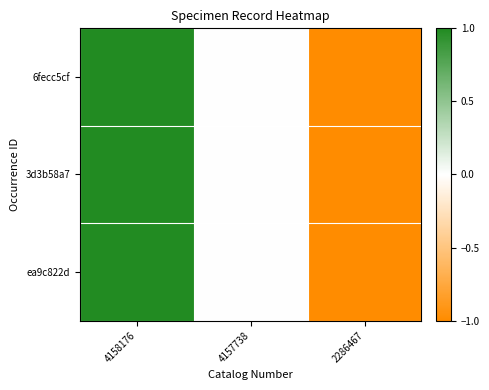

What is the total value across all series at 4158176?

3